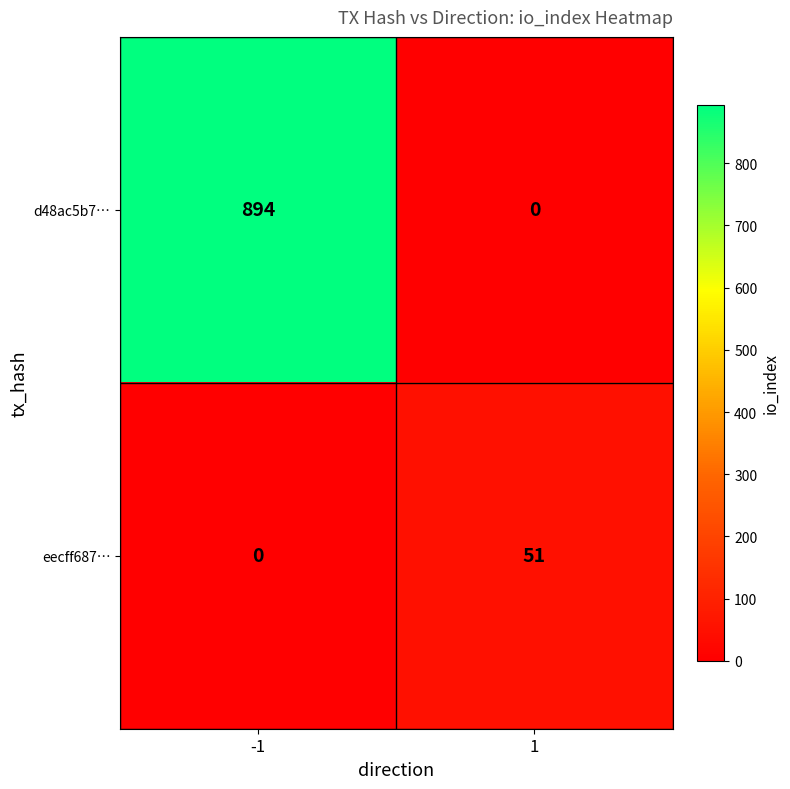

How many data points does each series have?

2